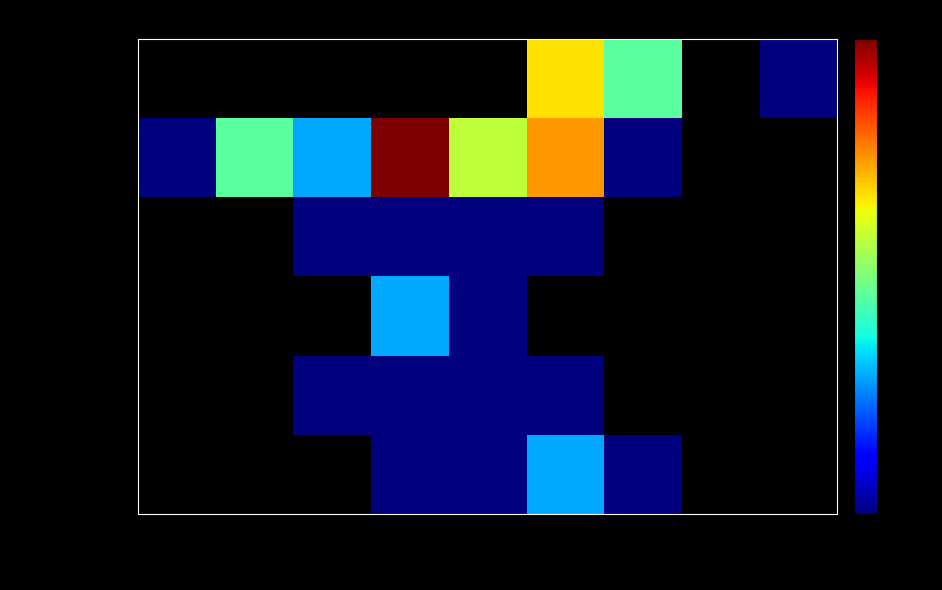

How many categories are shown in the chart?

9